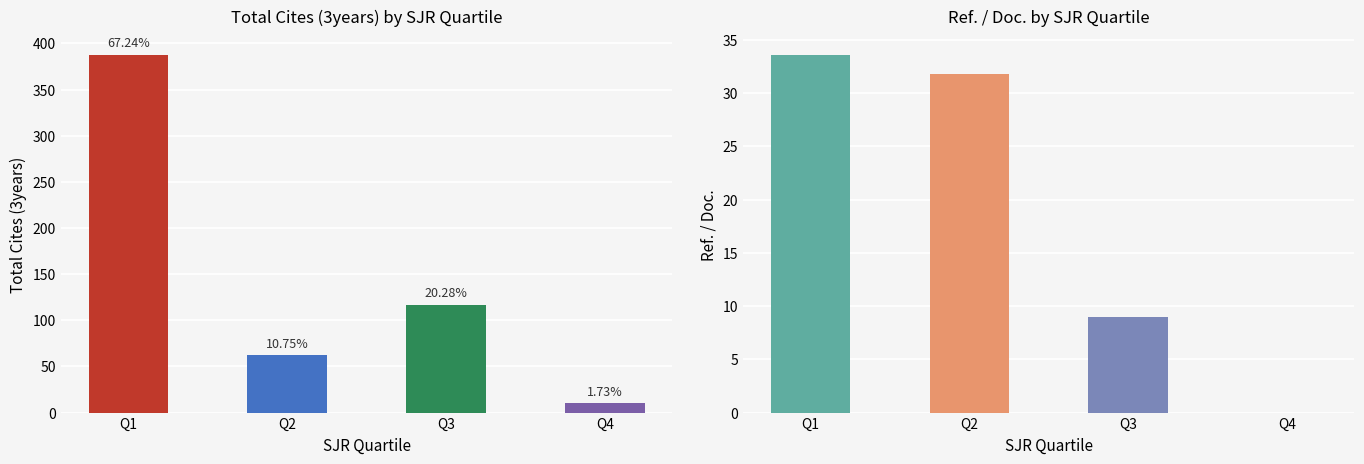

What is the sum of the Ref. / Doc. values at Q2 and Q3?

40.8